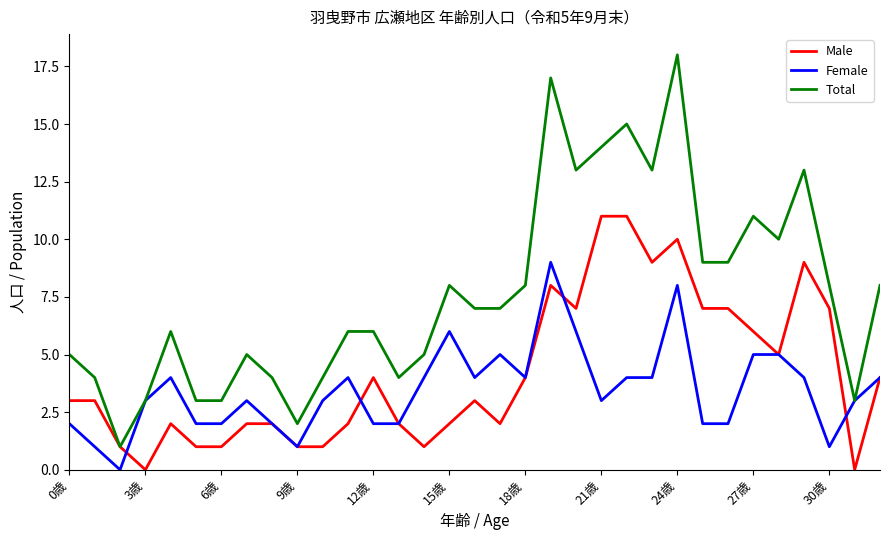

Which series has the largest total across all categories?

Total